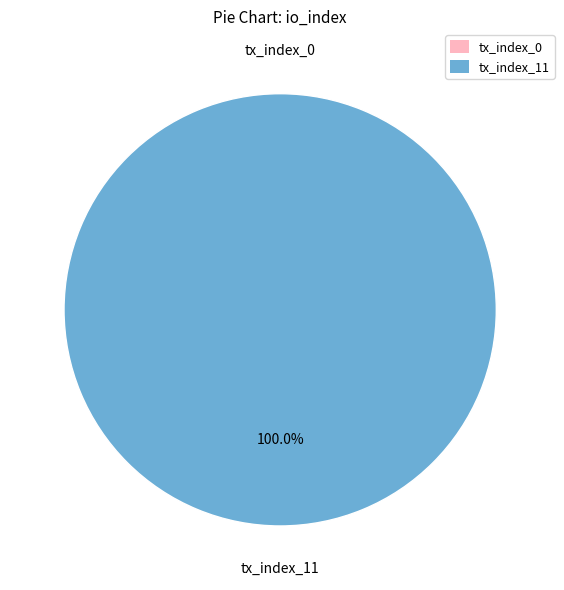

Which slice is the largest?

tx_index_11